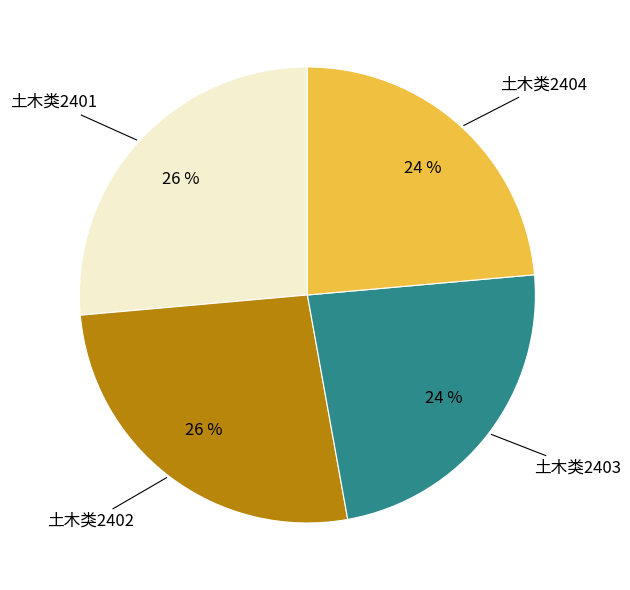

How many segments does this pie chart have?

4